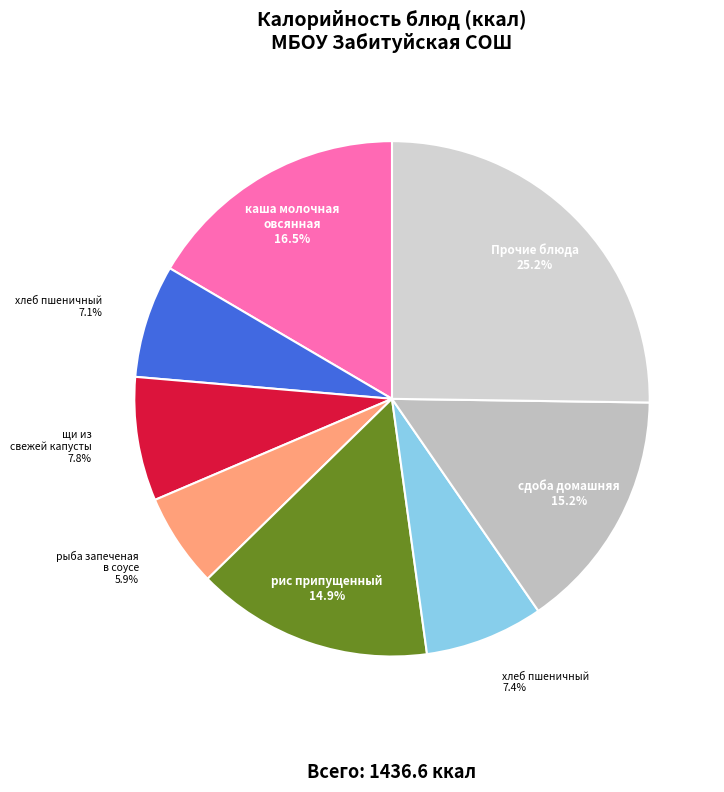

Count the number of slices in the pie.

8